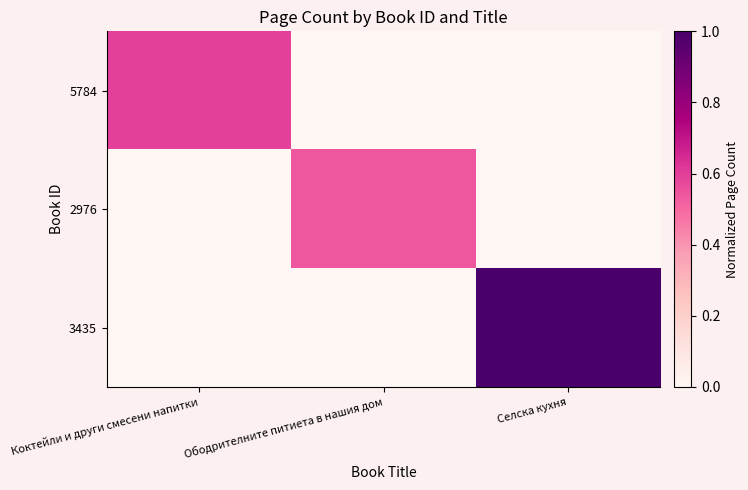

Reading left to right, list all the values displayed in this chart.

5784: Коктейли и други смесени напитки=0.6	Ободрителните питиета в нашия дом=0.0	Селска кухня=0.0
2976: Коктейли и други смесени напитки=0.0	Ободрителните питиета в нашия дом=0.5	Селска кухня=0.0
3435: Коктейли и други смесени напитки=0.0	Ободрителните питиета в нашия дом=0.0	Селска кухня=1.0